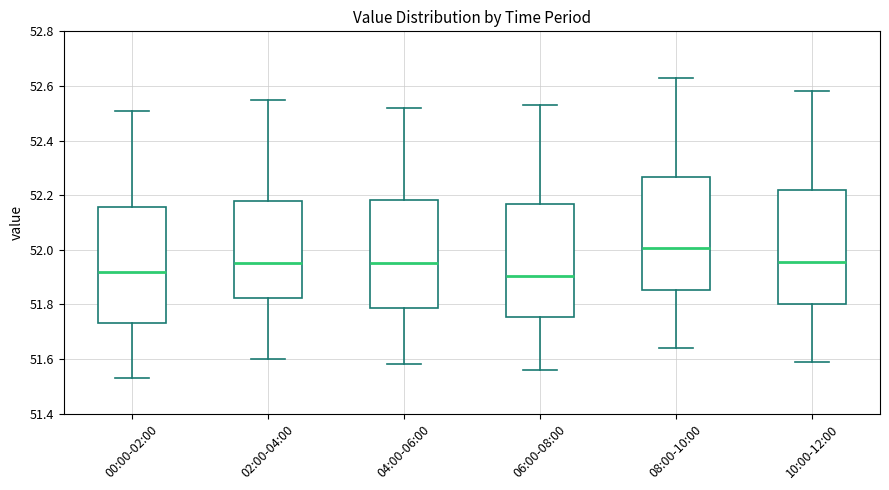

Where does the median line of the box for 04:00-06:00 sit on the y-axis? The values are not printed on the chart, so give them approximately, as read against the axis.

51.96